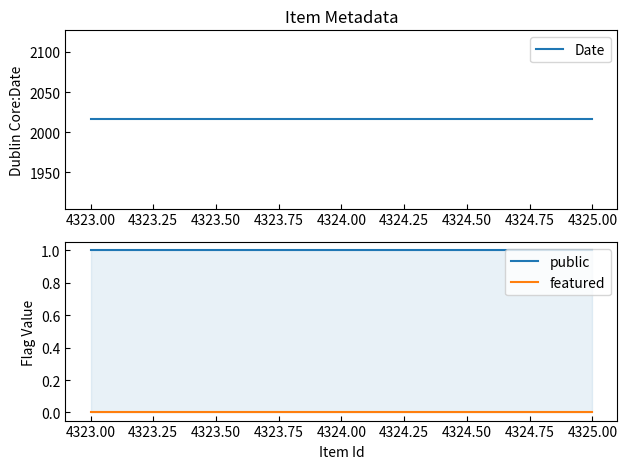

What is the sum of all Date values?

6048